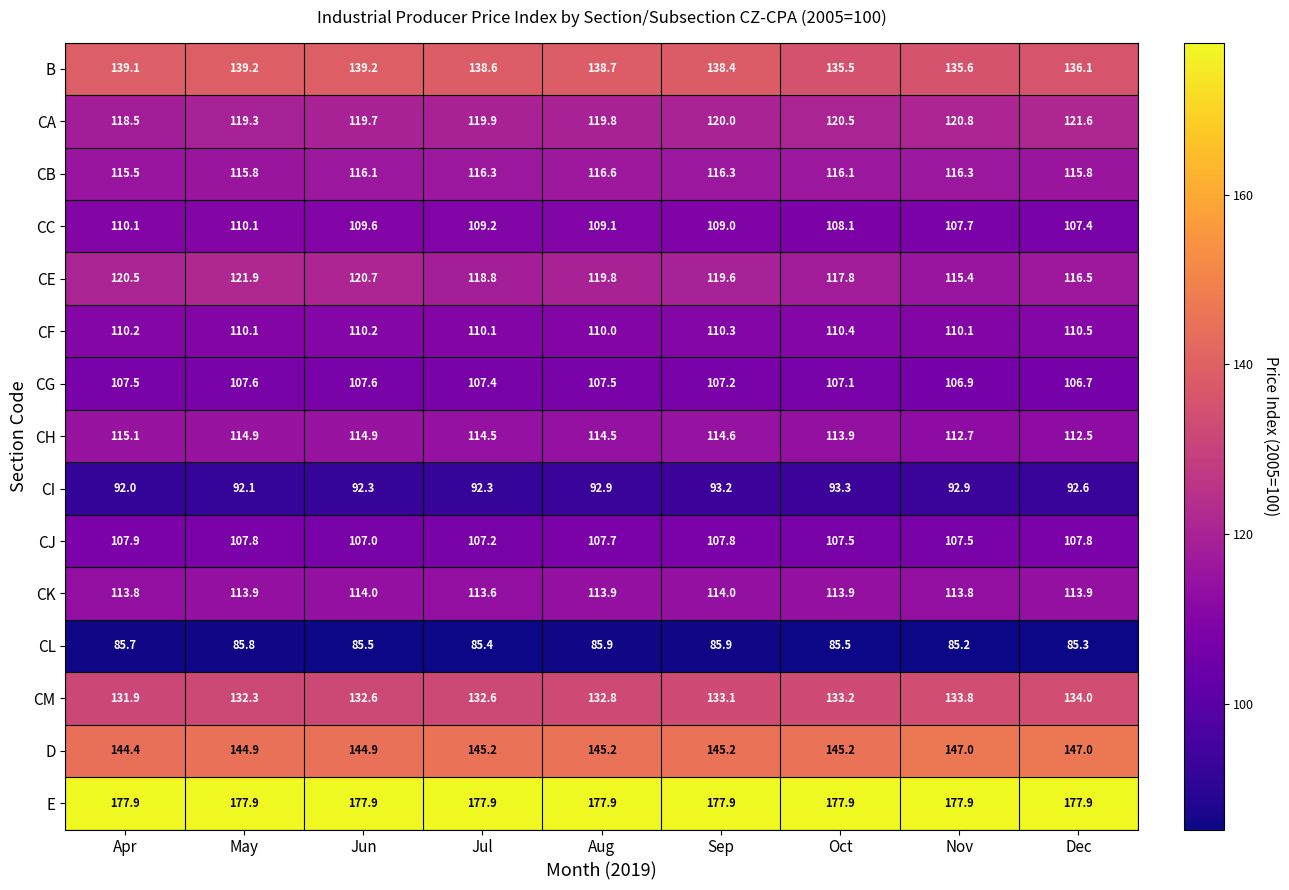

The CC series shows 107.7 at Nov. True or false?

True